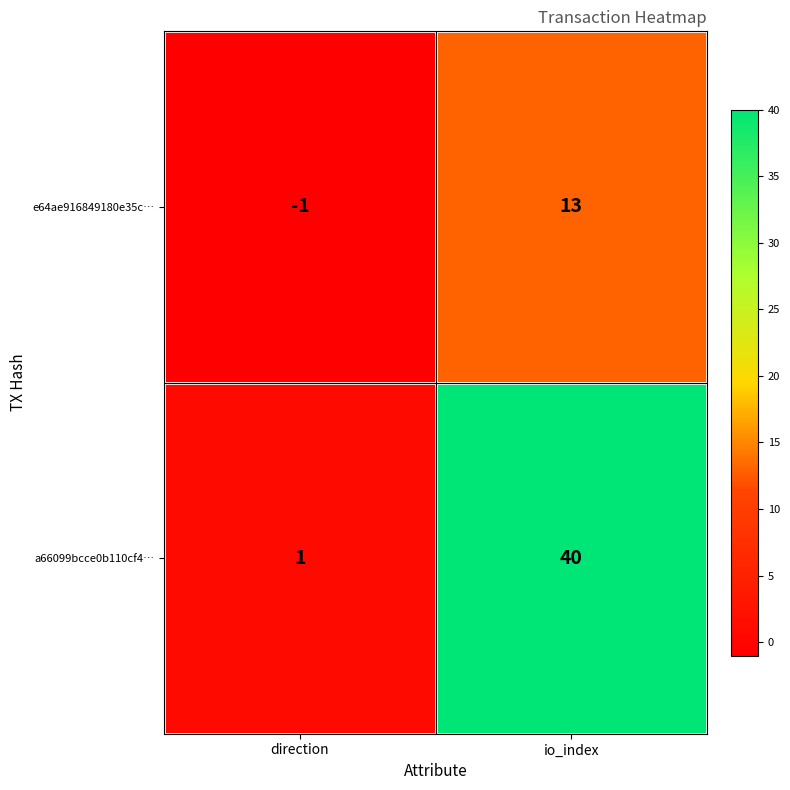

List the series in order of their overall mean, lowest first.

e64ae916849180e35c…, a66099bcce0b110cf4…